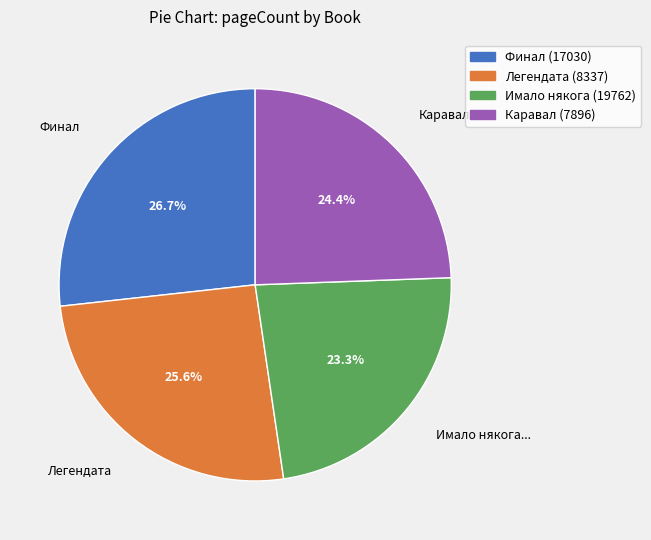

Is there a majority slice in this chart?

No